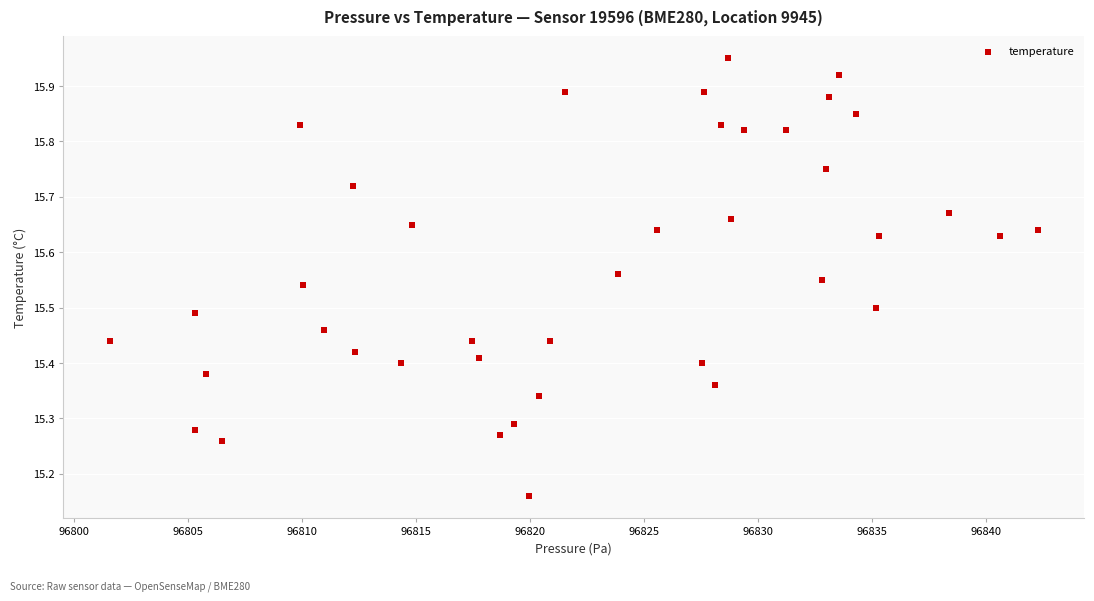

What is the range of Y values (max minus min)?

0.8